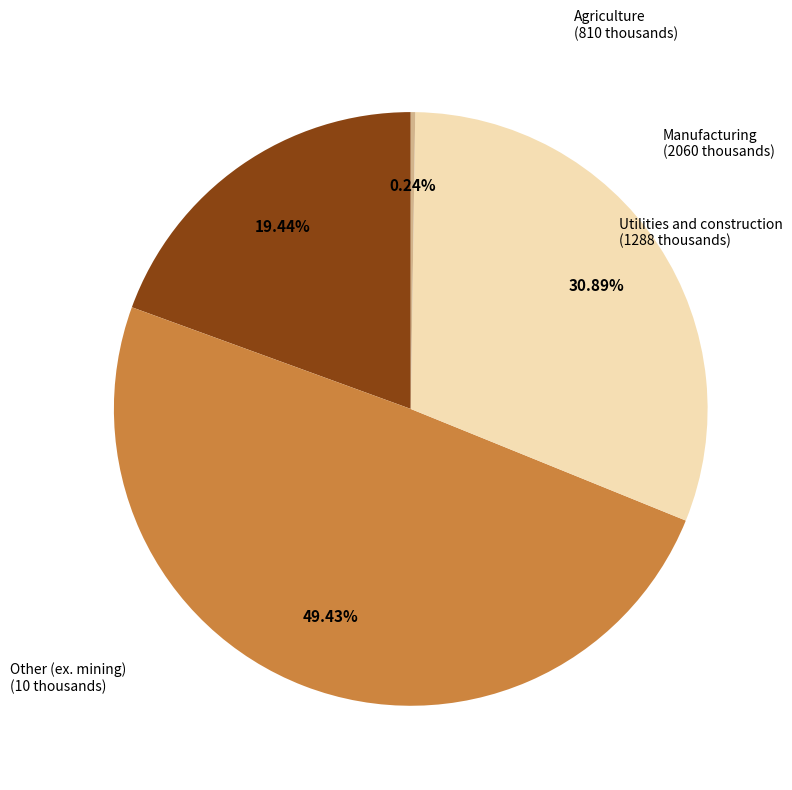

Is there a majority slice in this chart?

No